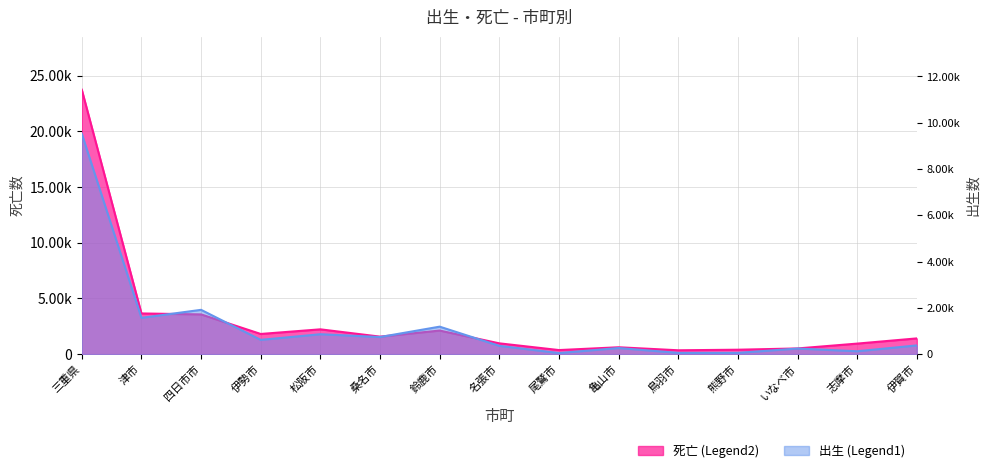

What is the difference between the maximum and second lowest values in the 出生 series?

9470